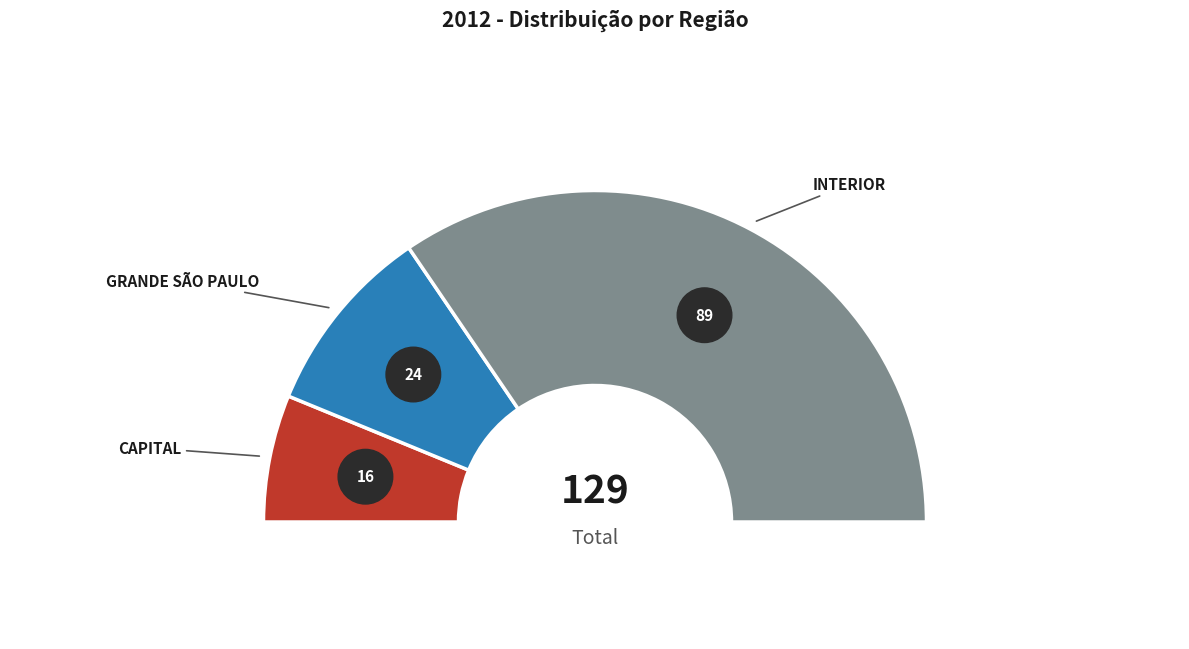

What percentage do INTERIOR and GRANDE SÃO PAULO together represent?

87.6%